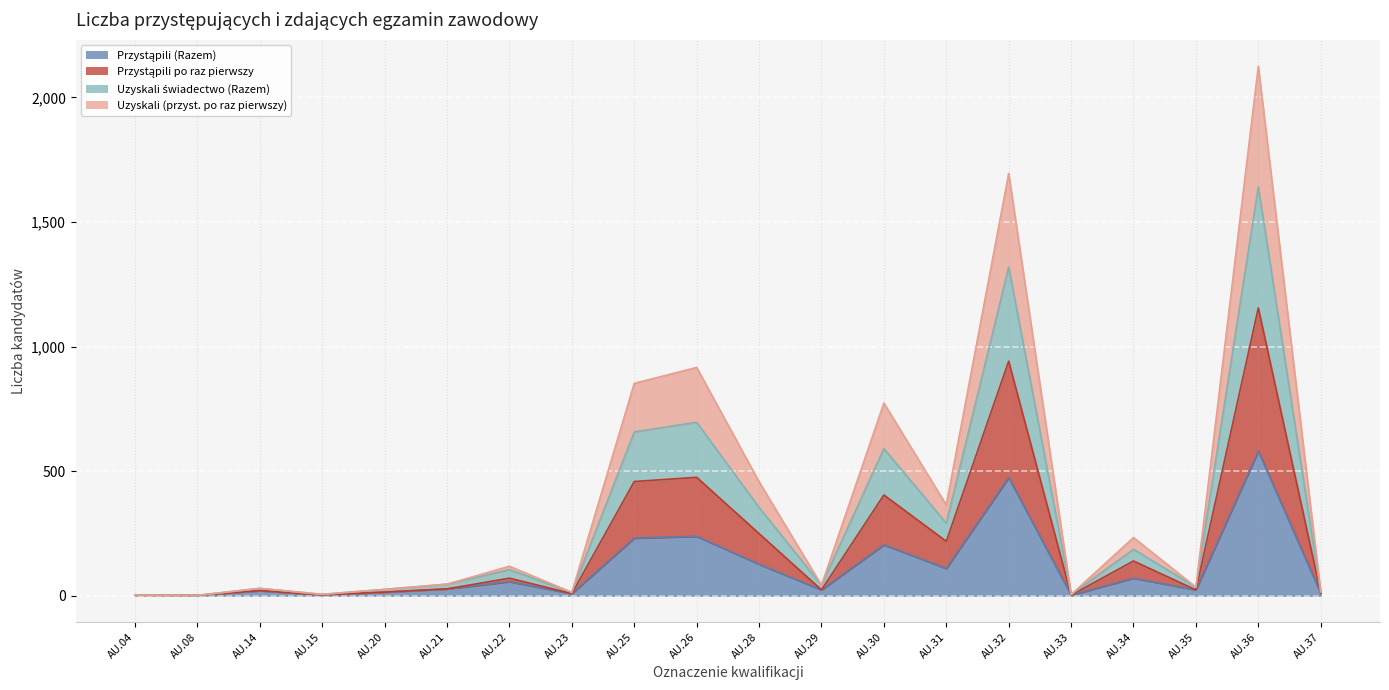

At which category does Uzyskali (przyst. po raz pierwszy) reach its first local peak?

AU.14